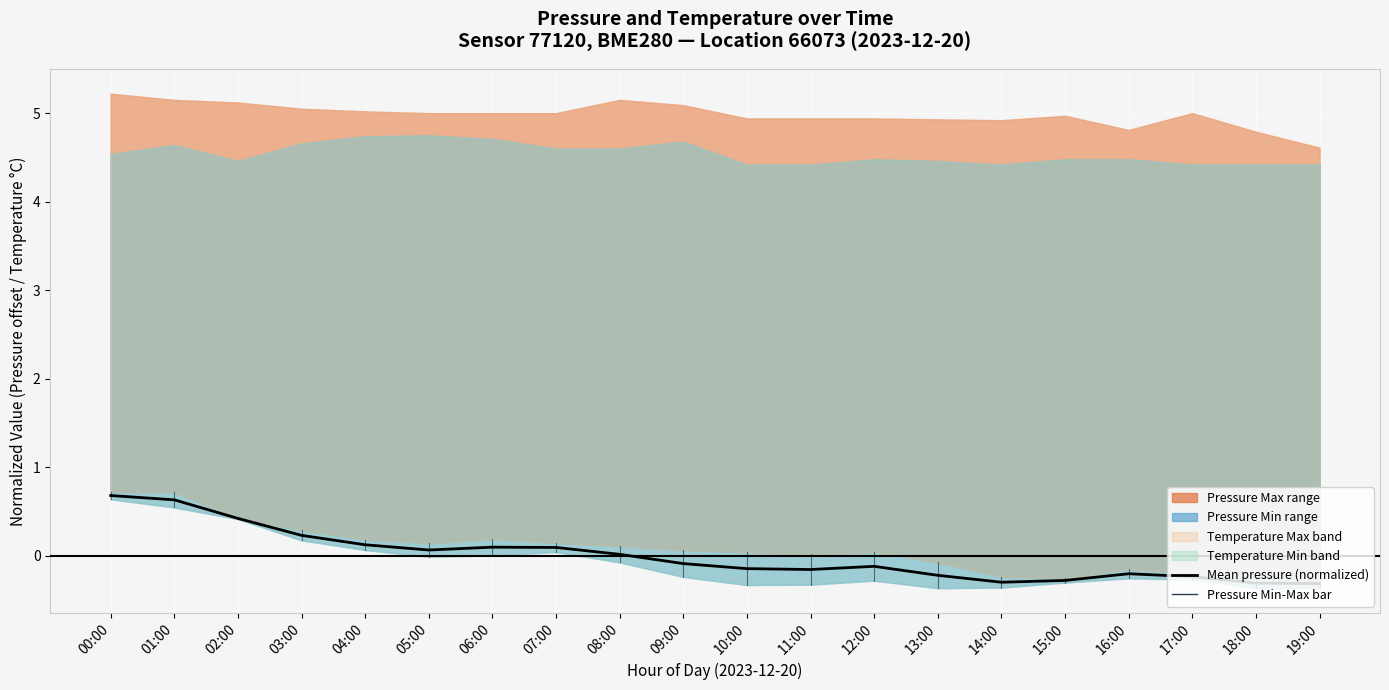

What is the label of the 14th point from the left?

13:00